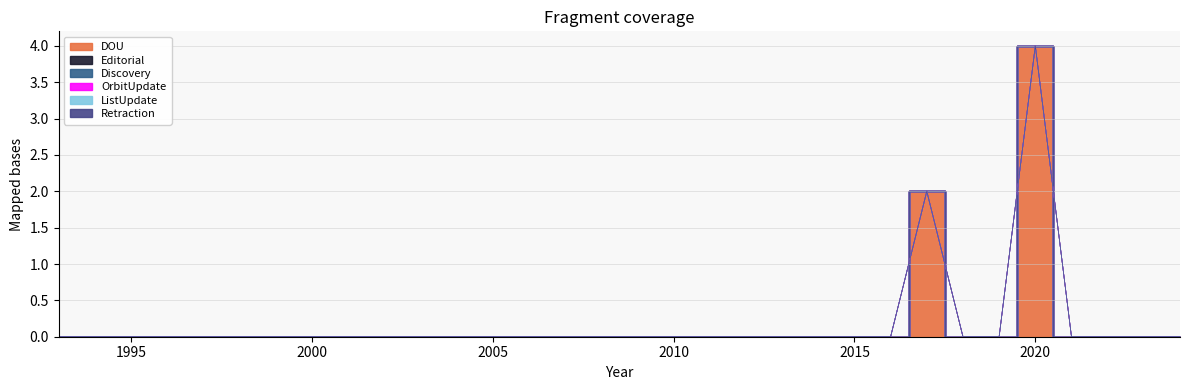

True or false: Discovery has more than 2 points higher than both neighbors.

False